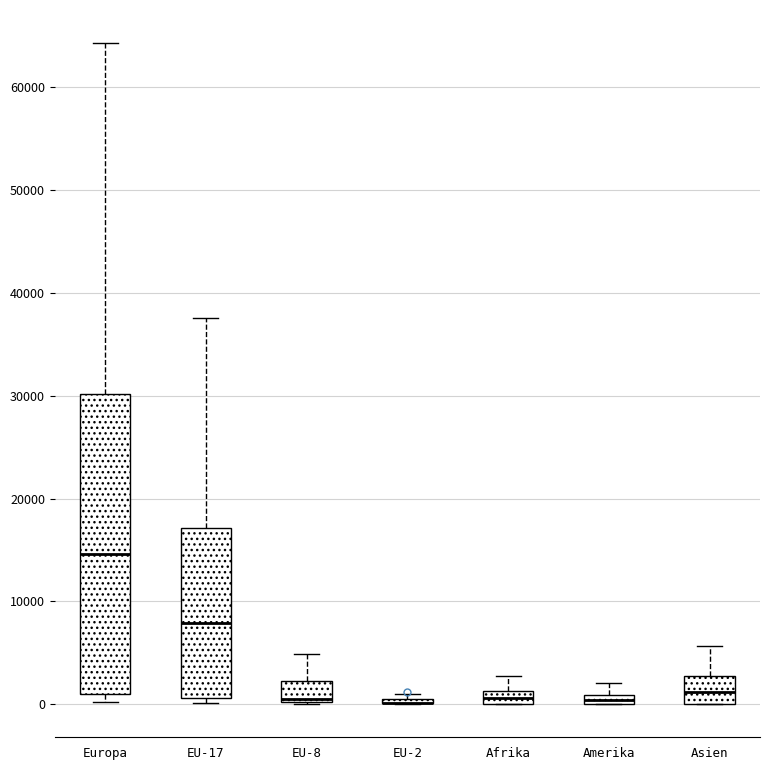

Where is the upper edge of the box for Afrika on the y-axis? The values are not printed on the chart, so give them approximately, as read against the axis.

1000